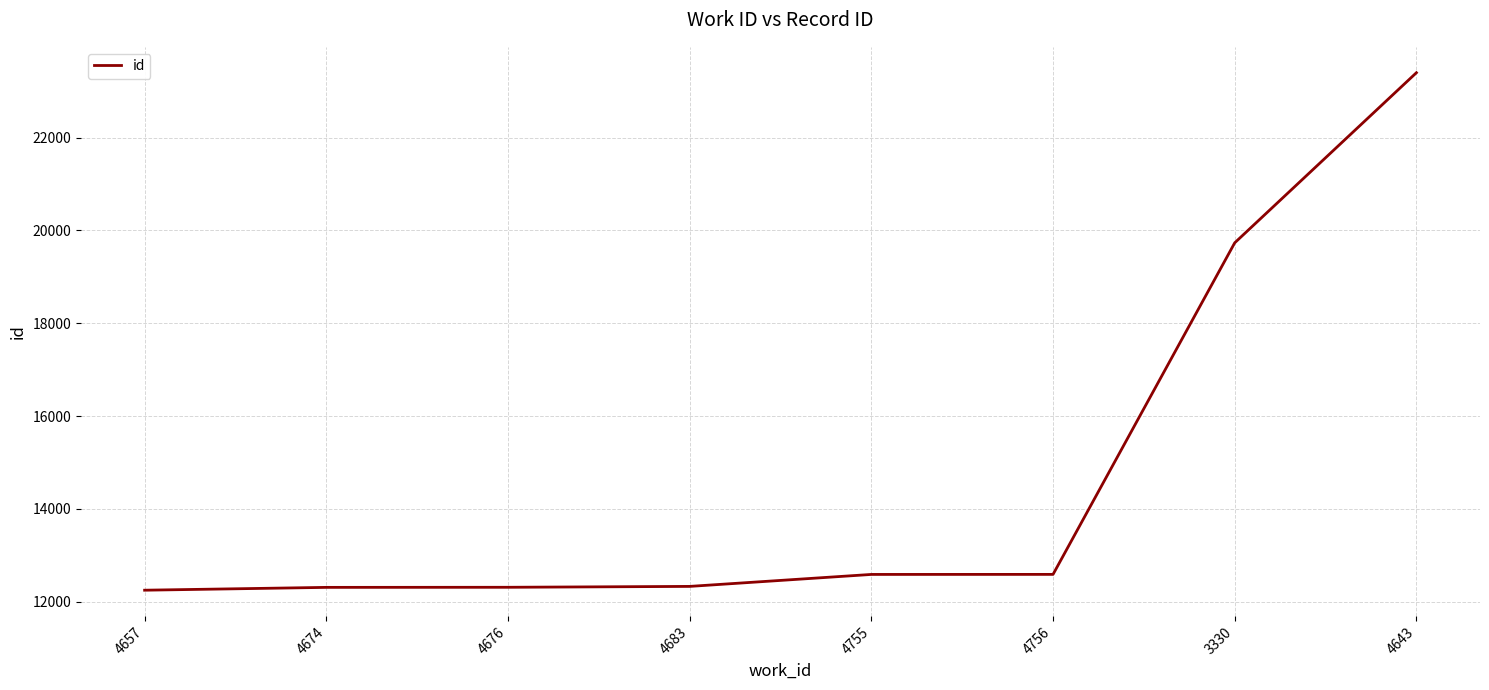

Does the chart display data point markers on the line(s)?

No